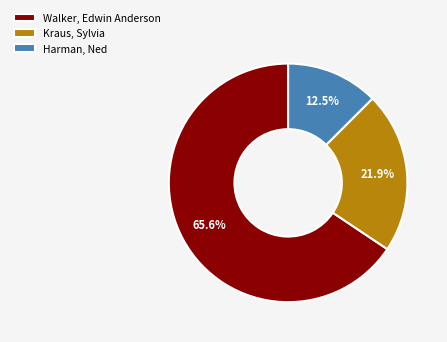

What percentage do Harman, Ned and Walker, Edwin Anderson together represent?

78.1%